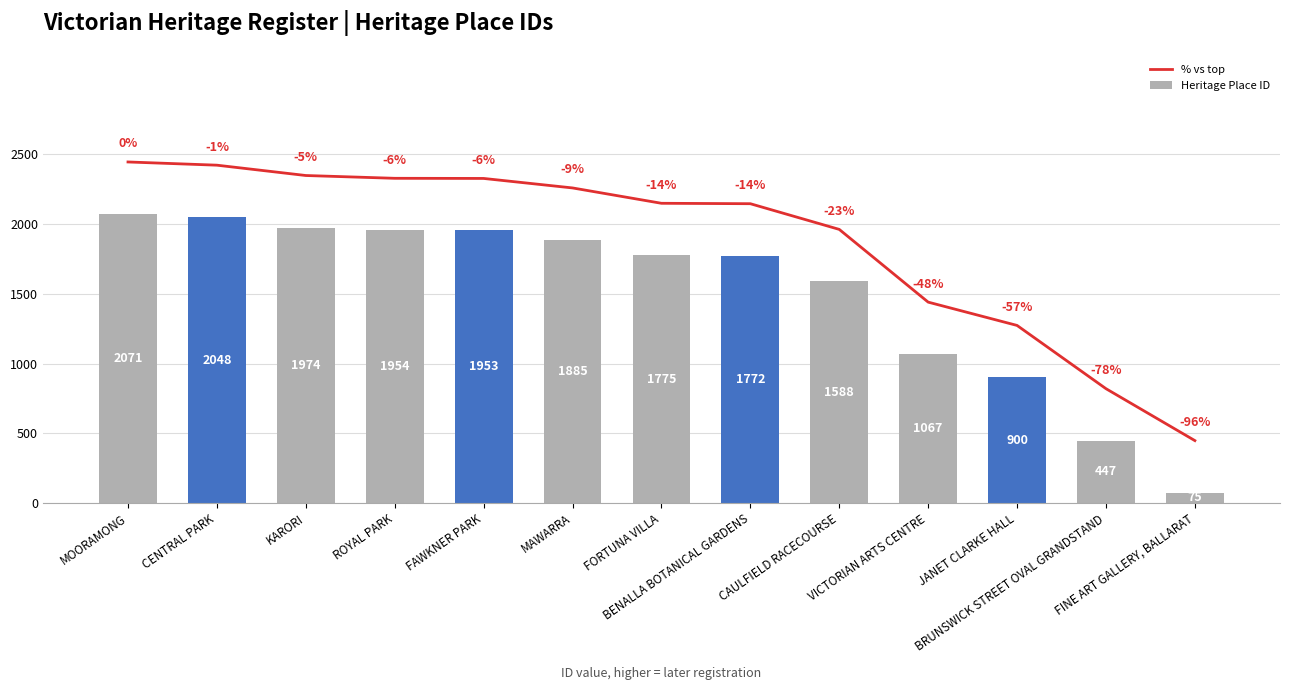

What is the value of the % vs top bar at the 3rd from the left?

2346.8